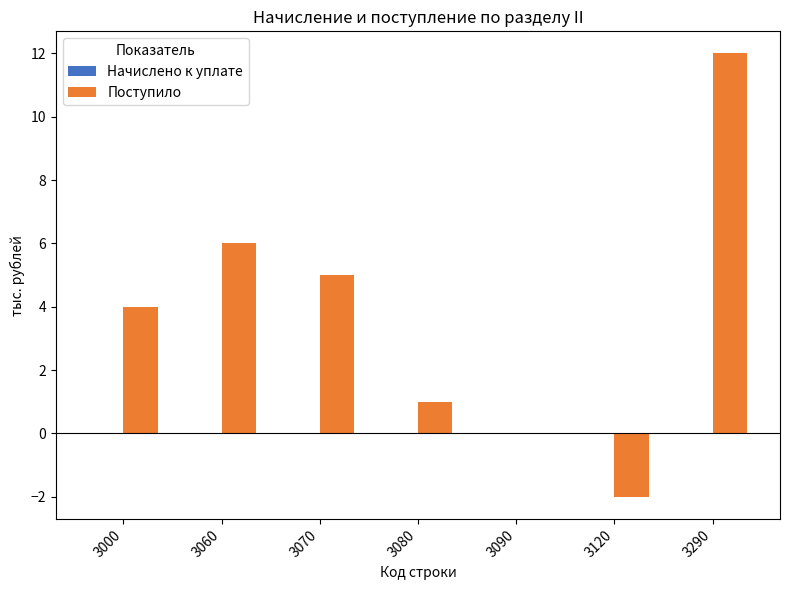

Approximately how many times larger is the value at 3000 compared to 3060?

0.7